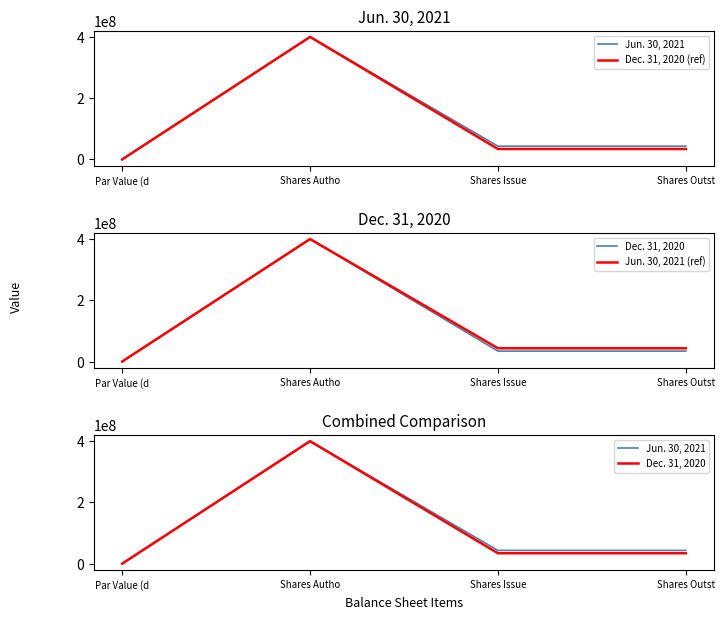

Which series has the largest total across all categories?

Jun. 30, 2021